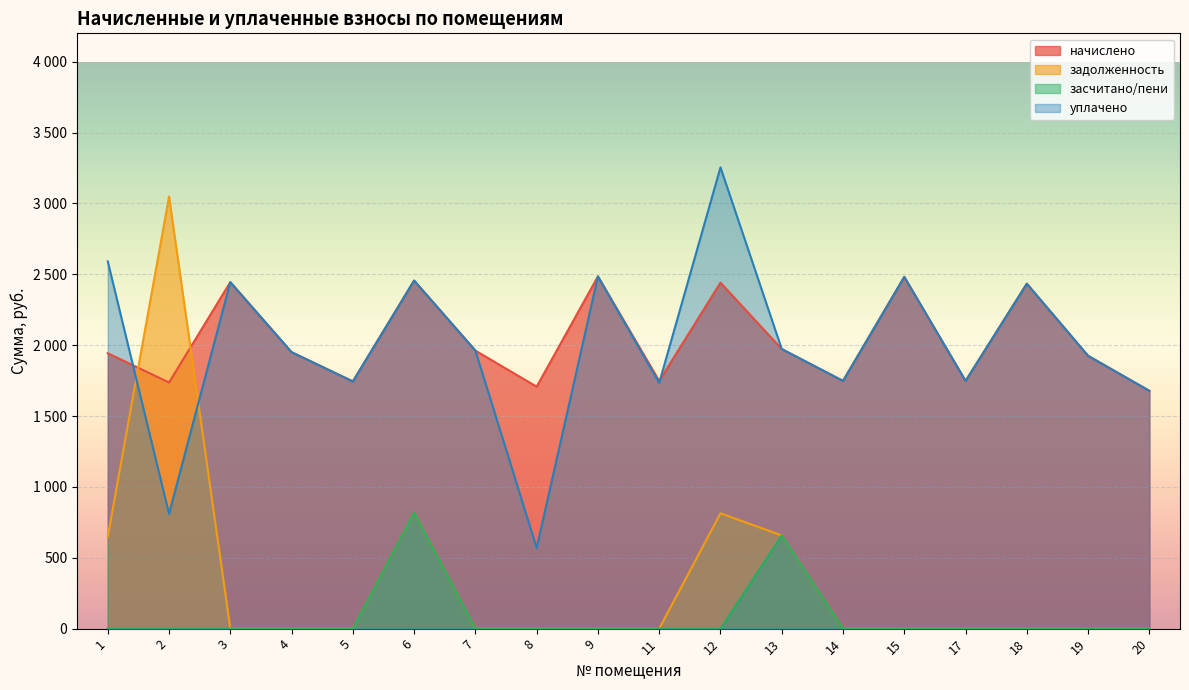

Which series has the largest total across all categories?

начислено